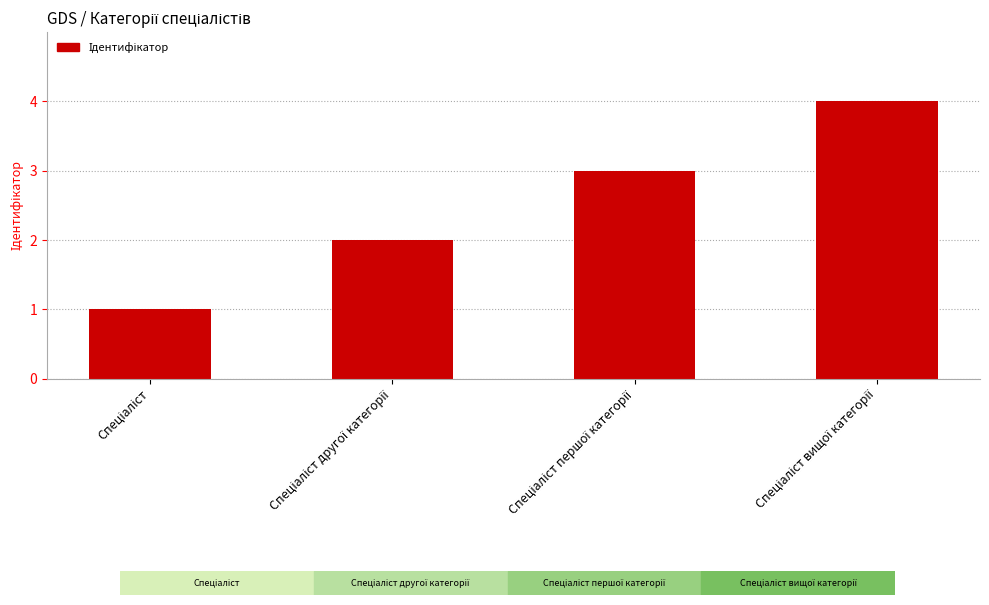

What is the greatest value displayed?

4